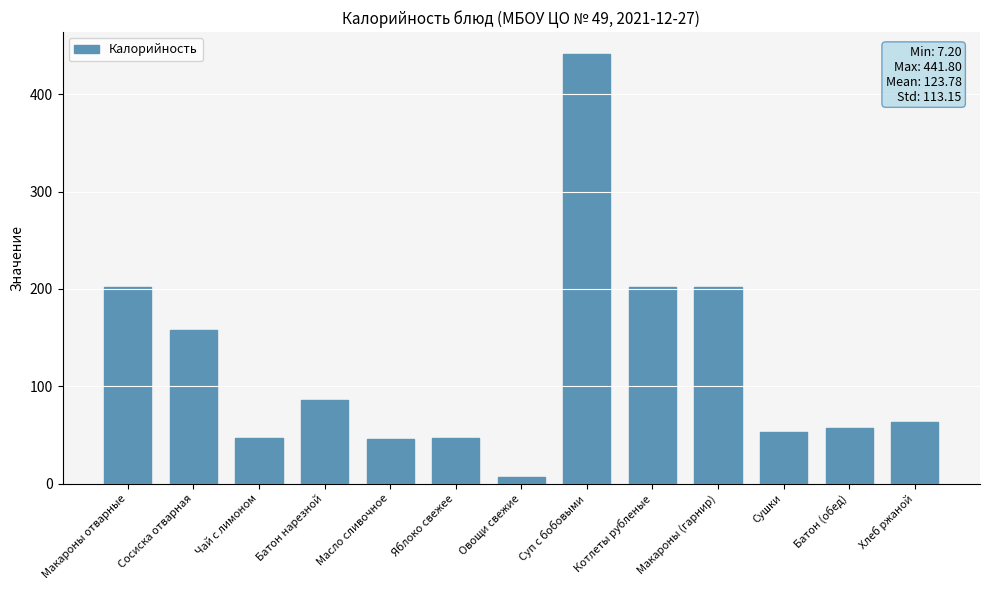

What is the sum of the values at Суп с бобовыми and Овощи свежие?

449.0